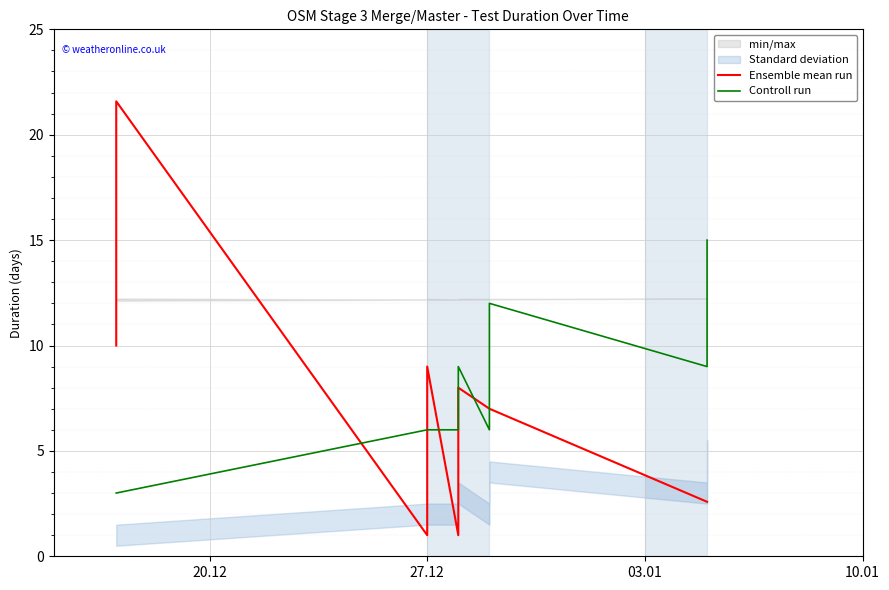

What is the minimum value shown in the chart?

1.0